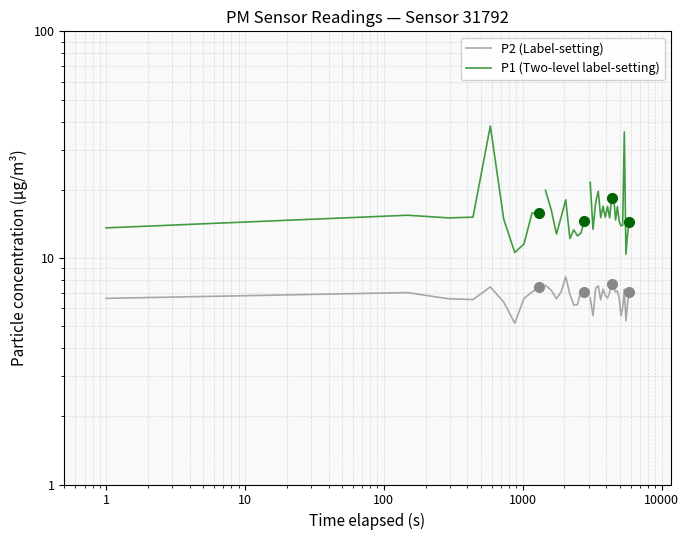

Is it true that P2 (Label-setting) equals 6.5 at 10?

True